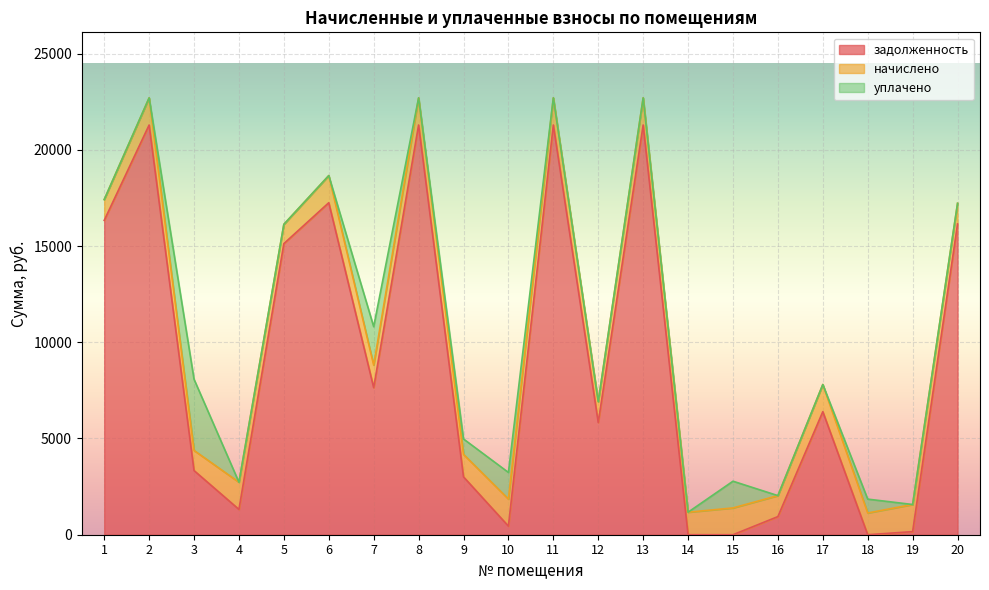

At how many categories does at least one series exceed 8360?

8